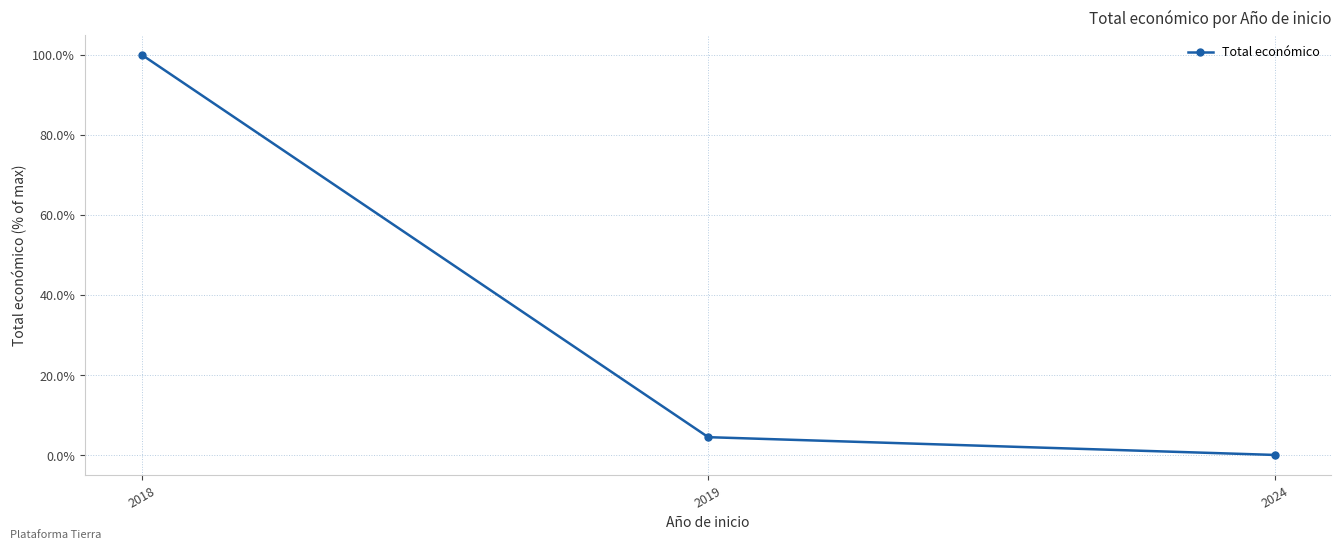

At which category does the chart reach its minimum across all series?

2024